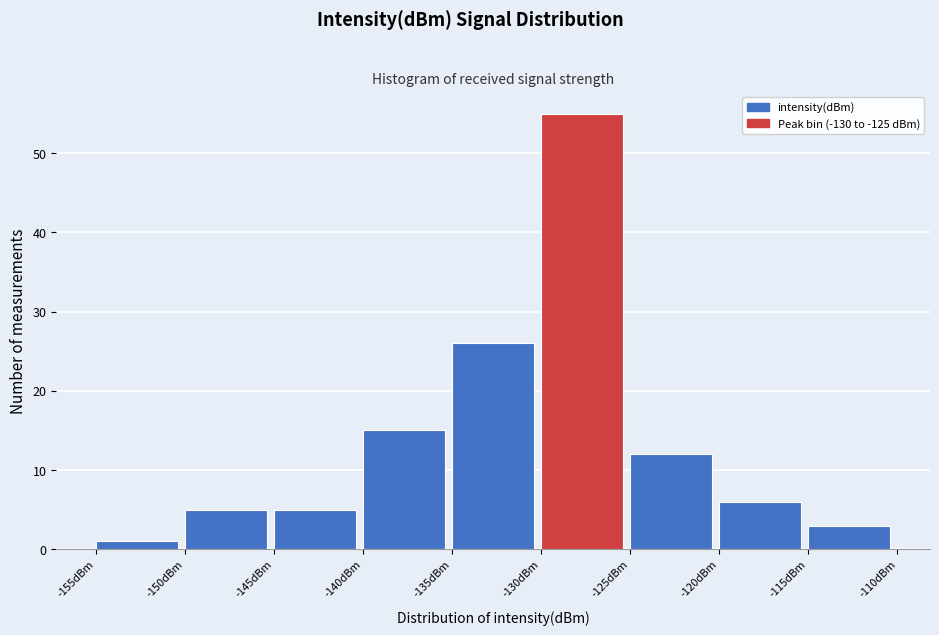

Which range on the x-axis has the tallest bar?

-130 to -125